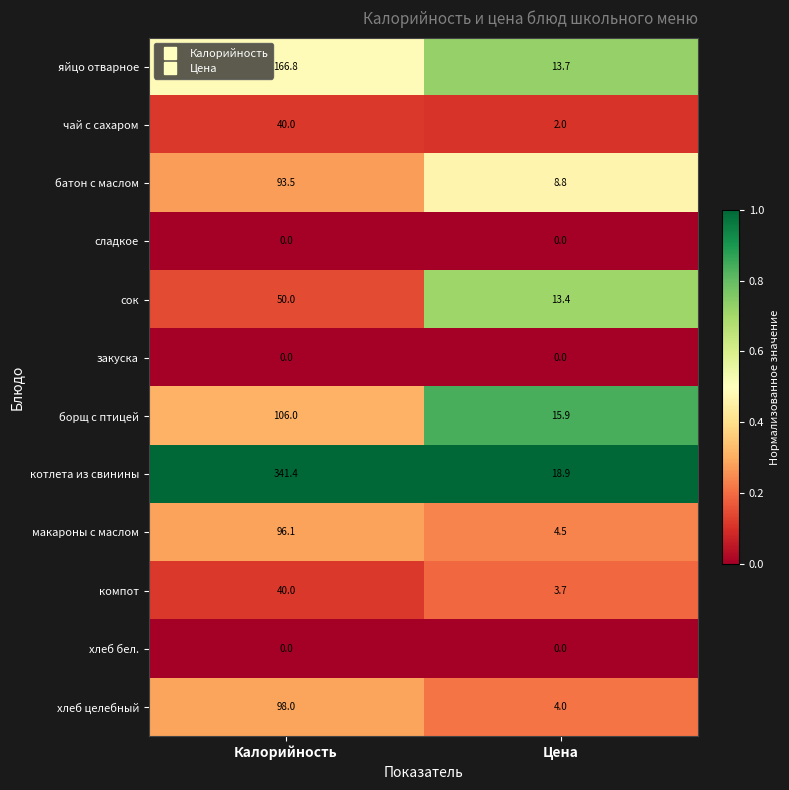

Rank the categories by яйцо отварное value from highest to lowest.

Калорийность, Цена